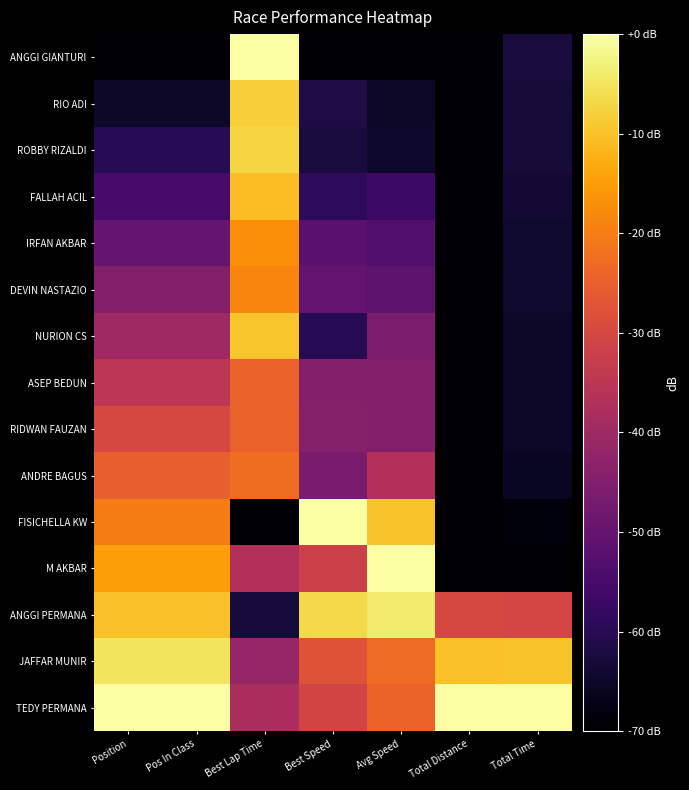

What is the minimum value shown in the chart?

-70.0